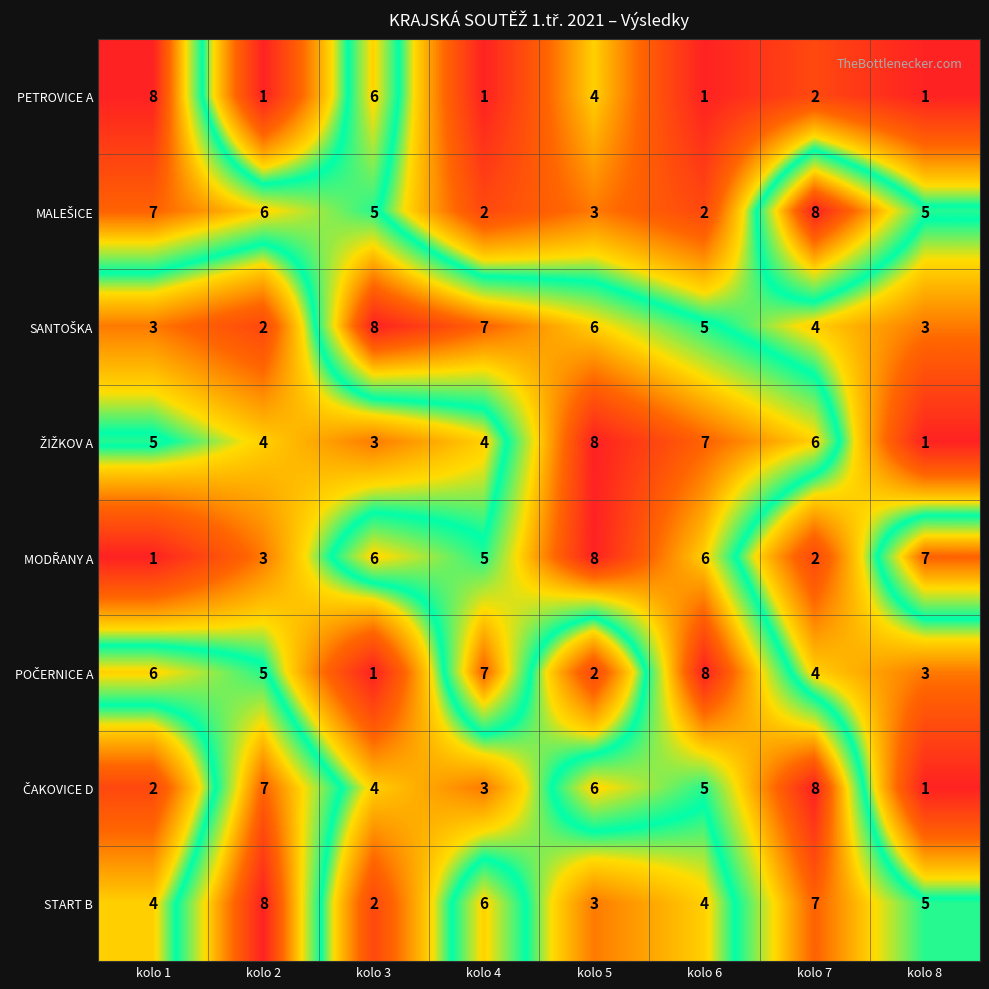

What is the difference between the maximum and minimum values in the START B series?

6